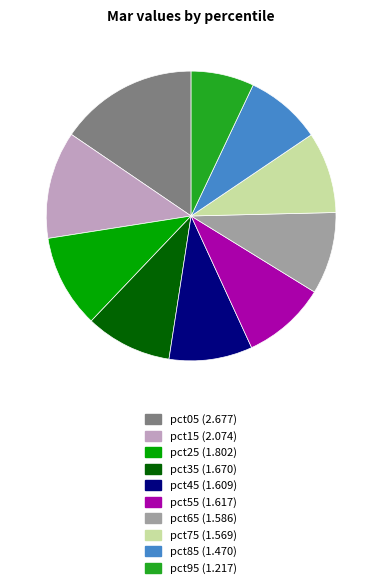

Do pct55 and pct65 together represent more than half of the pie?

No